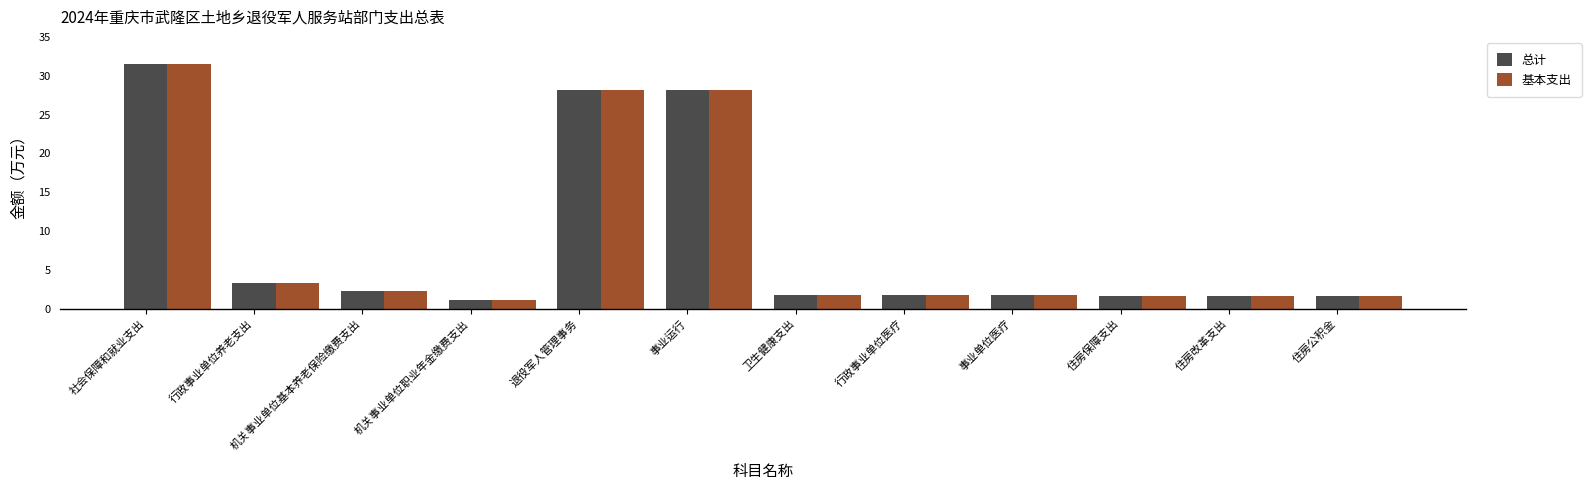

At how many categories does at least one series exceed 16?

3